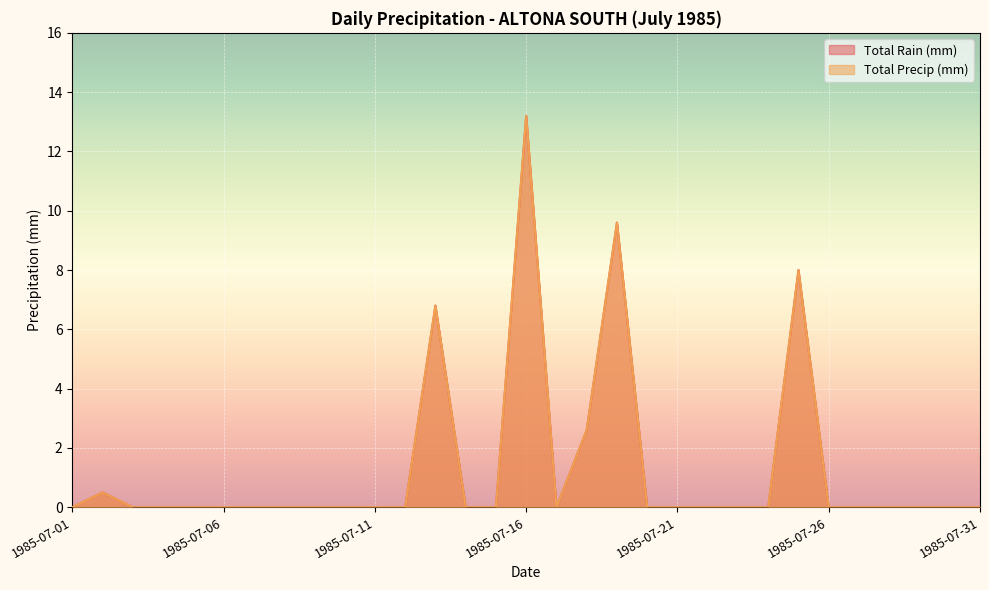

True or false: Total Precip (mm) has a value of -4.8 at 1985-07-14.

False